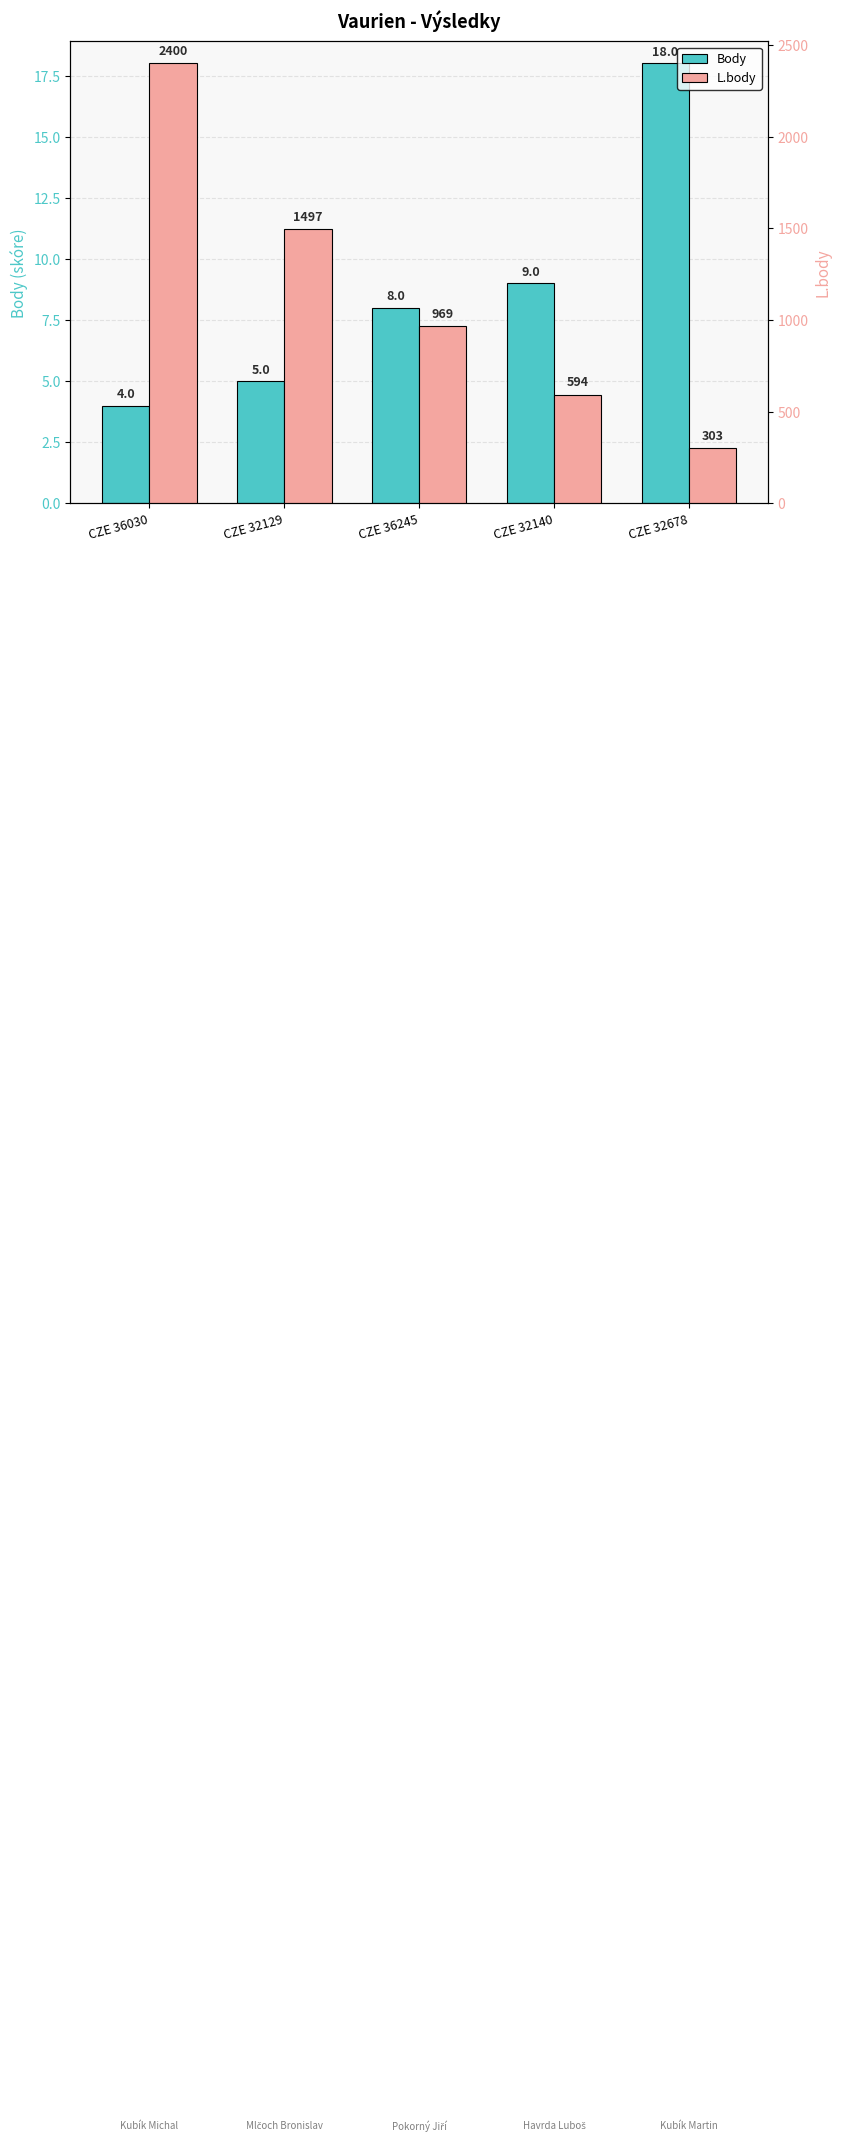

At which category does the chart reach its minimum across all series?

CZE 36030